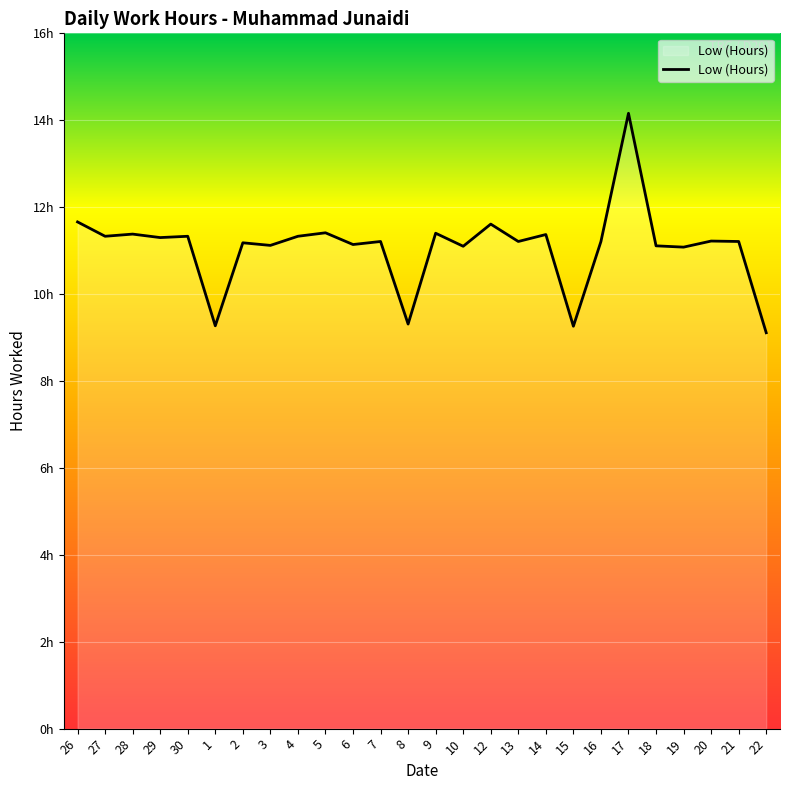

Where is the first local minimum?

27